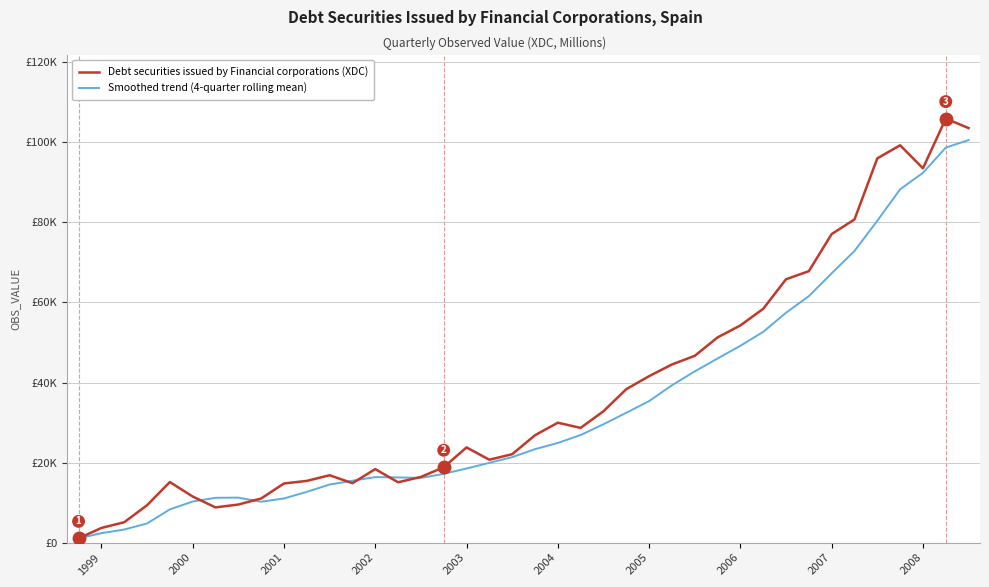

How many times do Debt securities issued by Financial corporations (XDC) and Smoothed trend (4-quarter rolling mean) cross each other?

6